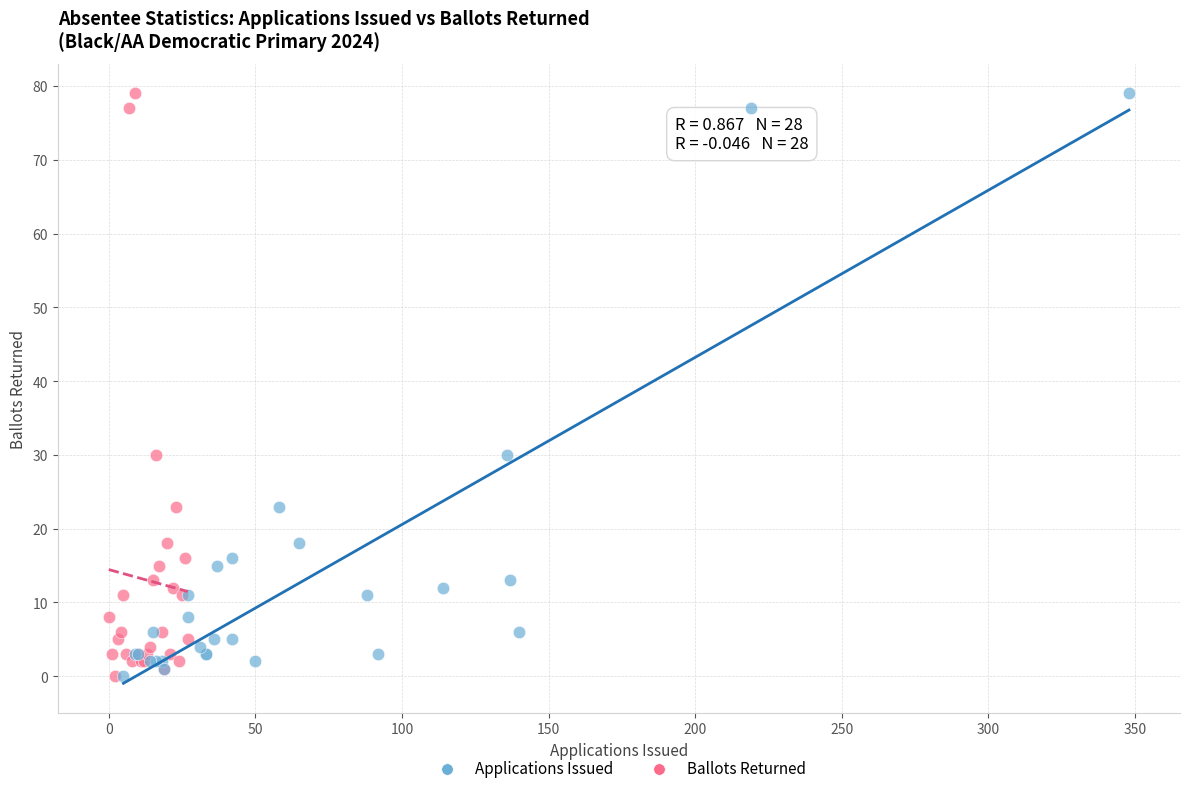

What are all the series names shown in the legend?

Applications Issued, Ballots Returned